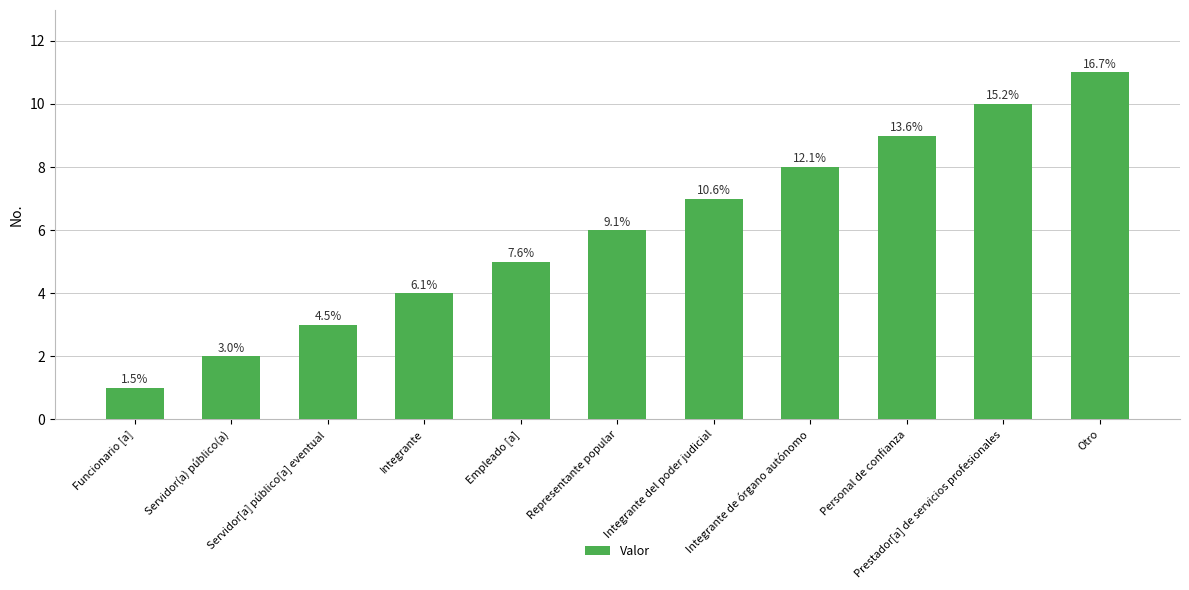

Is it true that the value at Prestador[a] de servicios profesionales is 10?

True